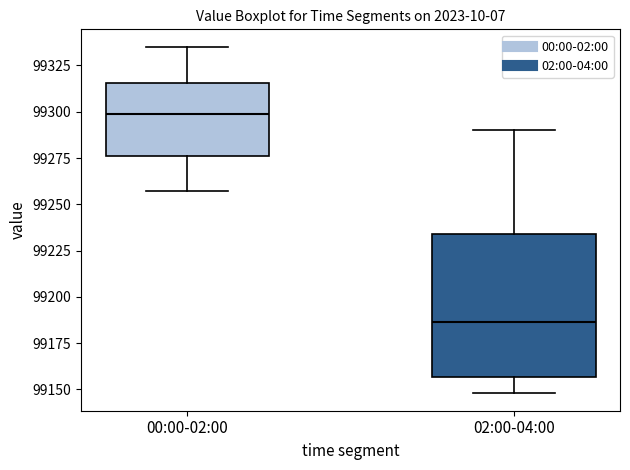

Reading left to right, read every box against the y-axis: the position of its median line, the range the box covers, and the ends of its whiskers. The values are not printed on the chart, so give them approximately, as read against the axis.

00:00-02:00: median 99300, box 99275 to 99315, whiskers 99255 to 99335
02:00-04:00: median 99185, box 99155 to 99235, whiskers 99150 to 99290